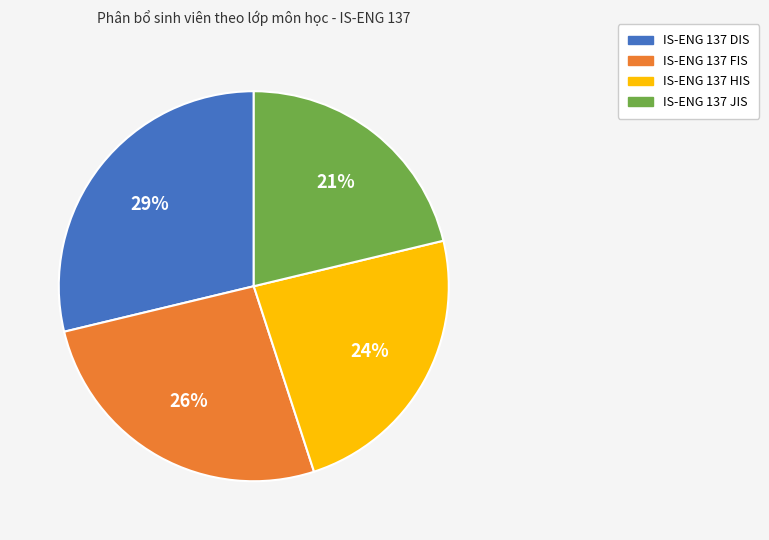

Is the sum of IS-ENG 137 JIS and IS-ENG 137 HIS greater than half?

No